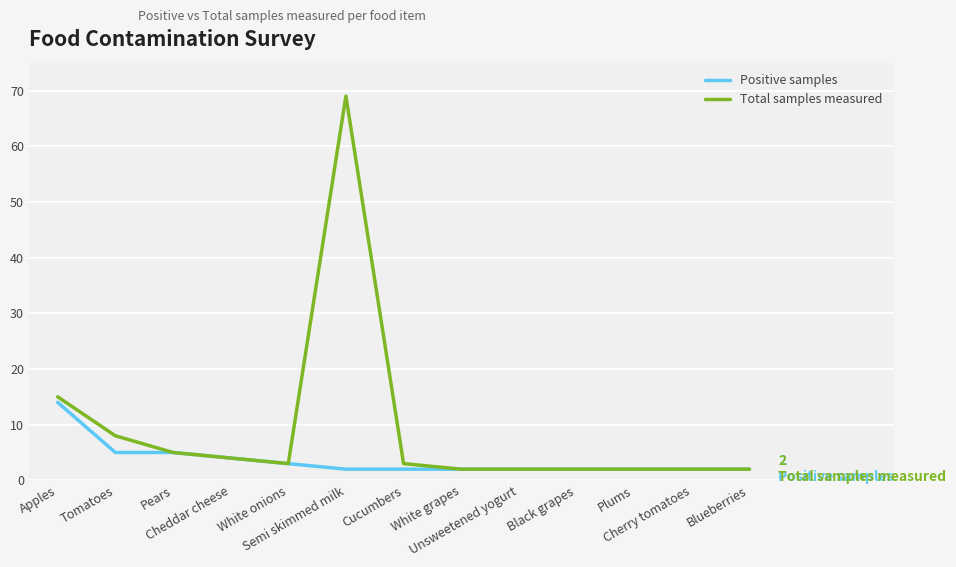

Where does the Total samples measured series first go above 3?

Apples